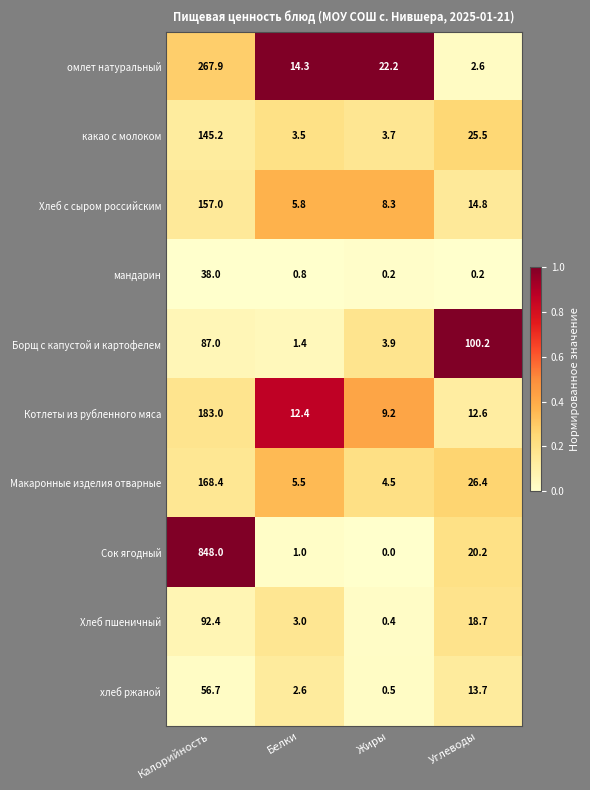

What is the approximate value of хлеб ржаной at Калорийность?

56.7